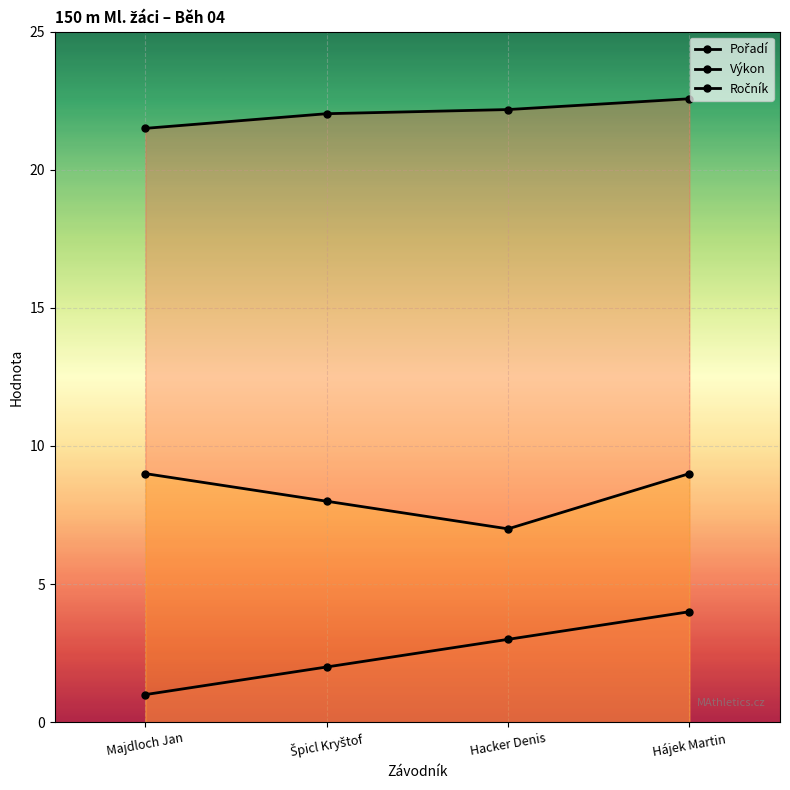

Rank the series at Hájek Martin from lowest to highest value.

Pořadí, Ročník, Výkon